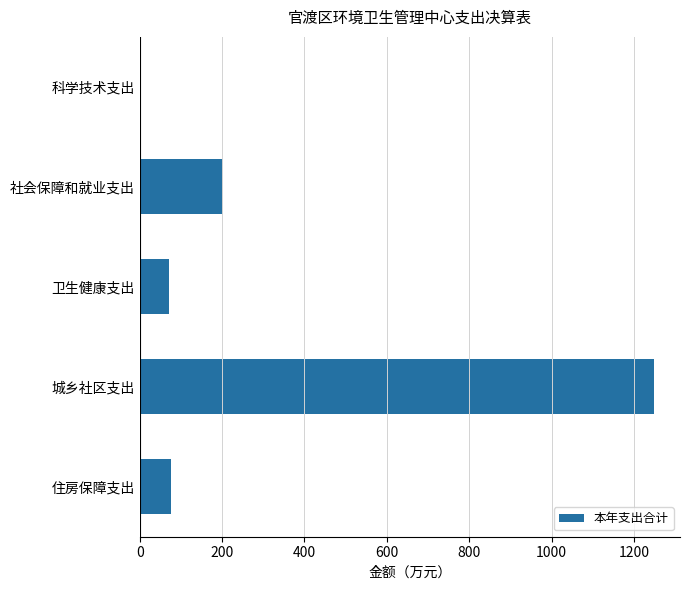

What is the sum of the values at 社会保障和就业支出 and 城乡社区支出?

1450.8